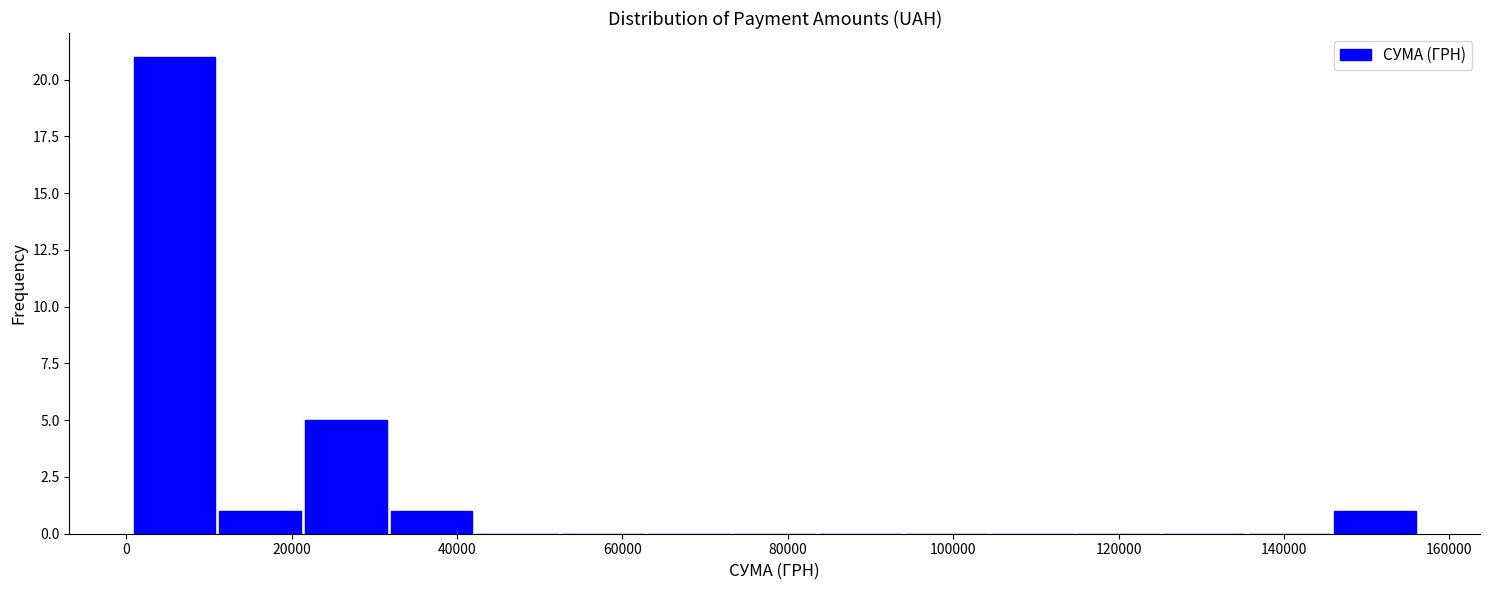

Reading left to right, list every bar in this chart as the range it spans on the x-axis followed by its height. Neither the bar edges nor the heights are printed on the chart, so give them approximately, as read against the axes.

0 to 10000: 21
10000 to 22000: 1
22000 to 32000: 5
32000 to 42000: 1
42000 to 52000: 0
52000 to 62000: 0
62000 to 74000: 0
74000 to 84000: 0
84000 to 94000: 0
94000 to 104000: 0
104000 to 114000: 0
114000 to 126000: 0
126000 to 136000: 0
136000 to 146000: 0
146000 to 156000: 1